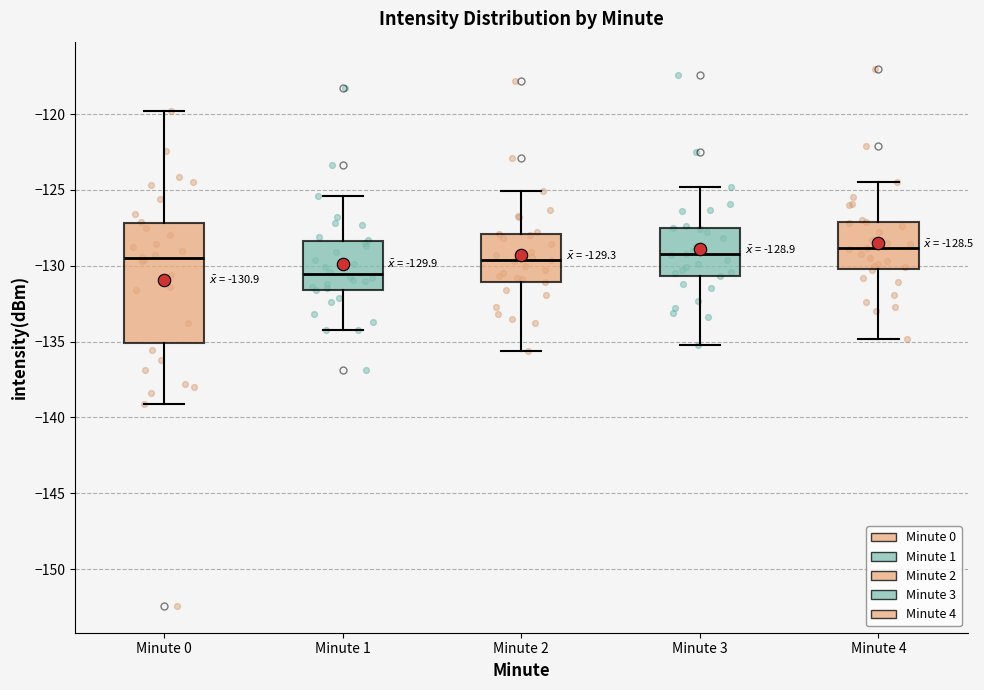

Which box is the tallest, from its lower edge to its upper edge?

Minute 0